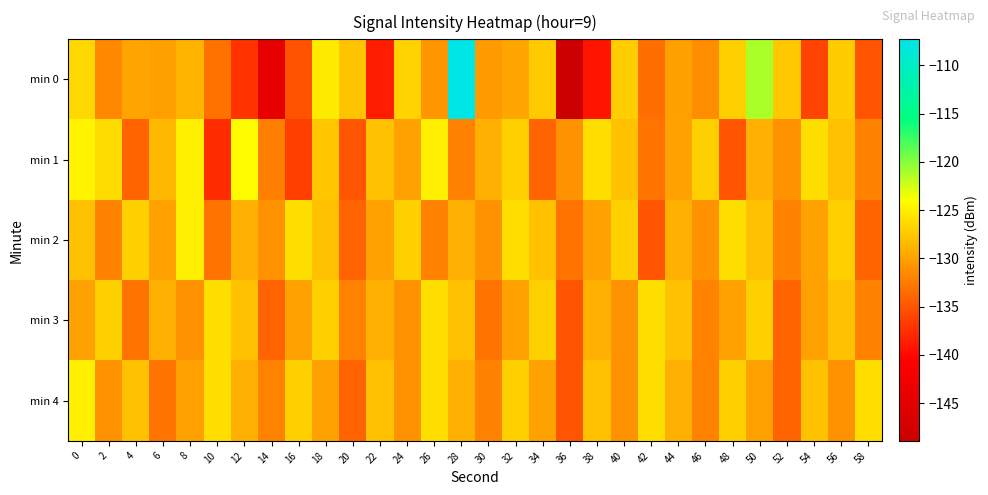

Which category has the lowest value across all series?

36